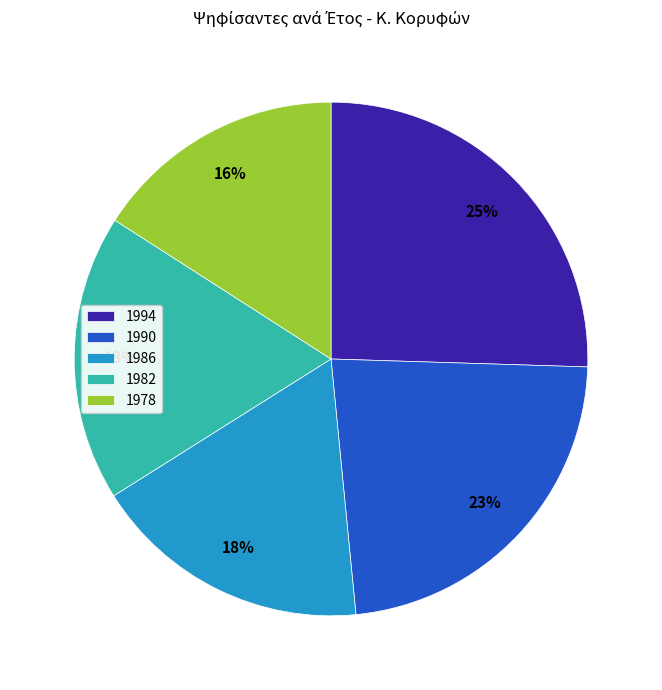

How many slices are in this pie chart?

5